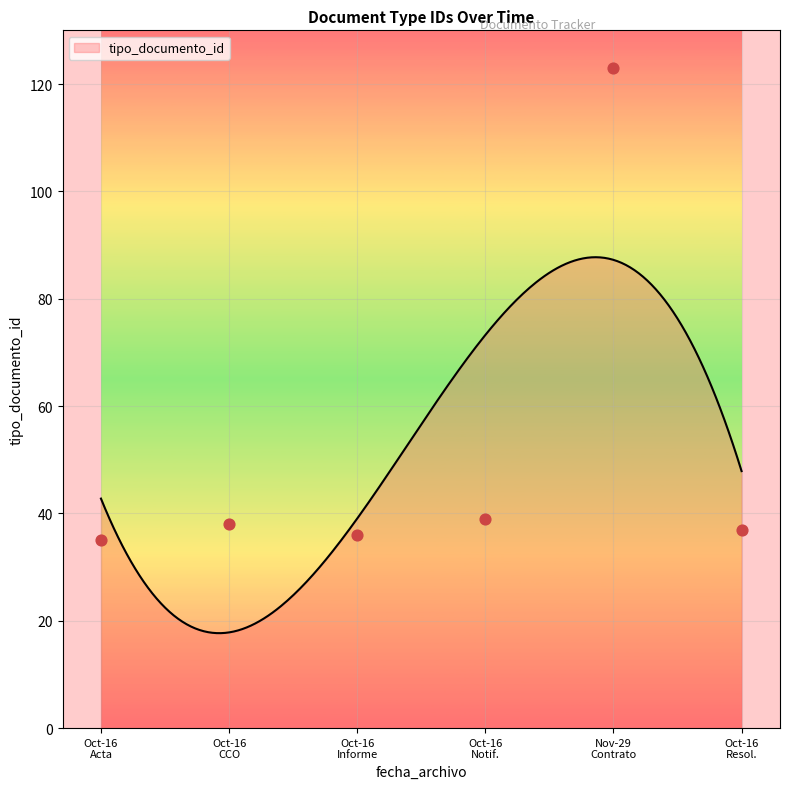

What is the lowest value of the tipo_documento_id series?

17.7